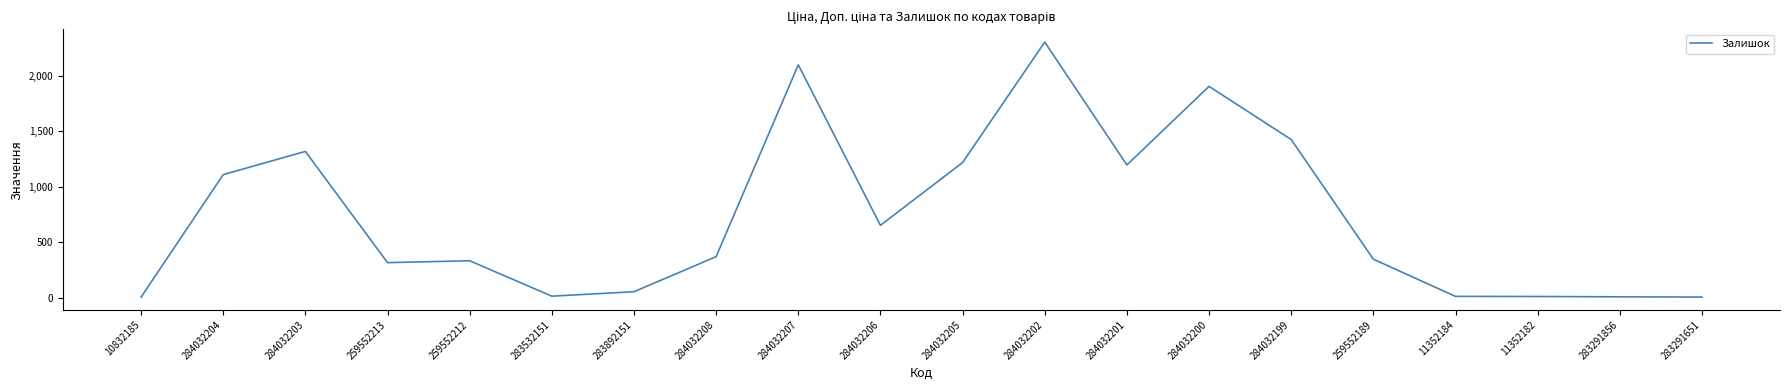

How many distinct data groups are displayed?

1